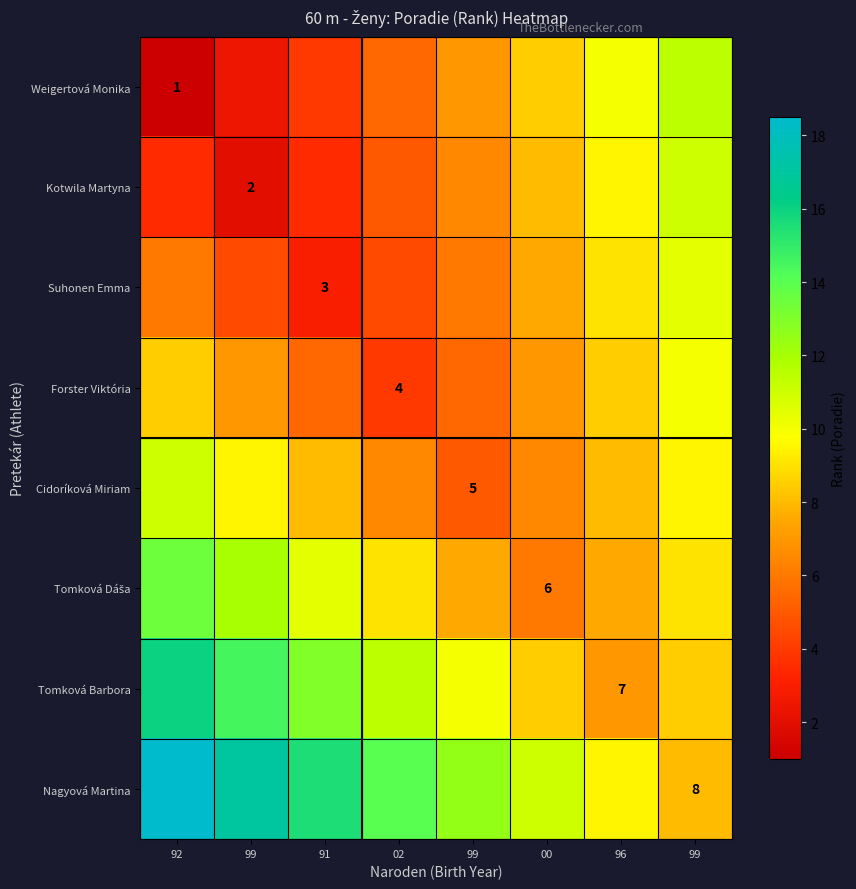

How many data points does each series have?

8